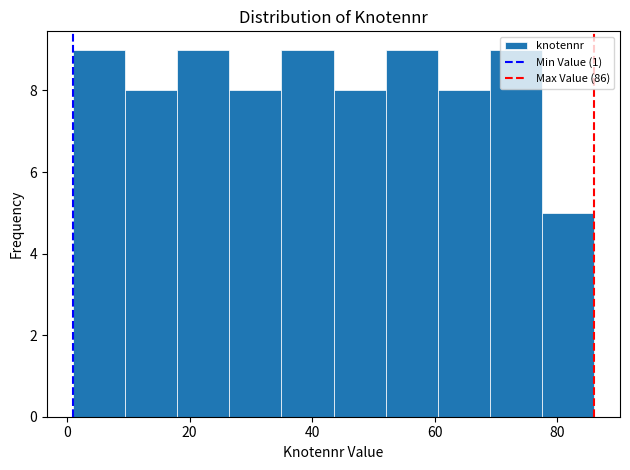

Reading left to right, list every bar in this chart as the range it spans on the x-axis followed by its height. Neither the bar edges nor the heights are printed on the chart, so give them approximately, as read against the axes.

1.0 to 9.5: 9
9.5 to 18.0: 8
18.0 to 26.5: 9
26.5 to 35.0: 8
35.0 to 43.5: 9
43.5 to 52.0: 8
52.0 to 60.5: 9
60.5 to 69.0: 8
69.0 to 77.5: 9
77.5 to 86.0: 5